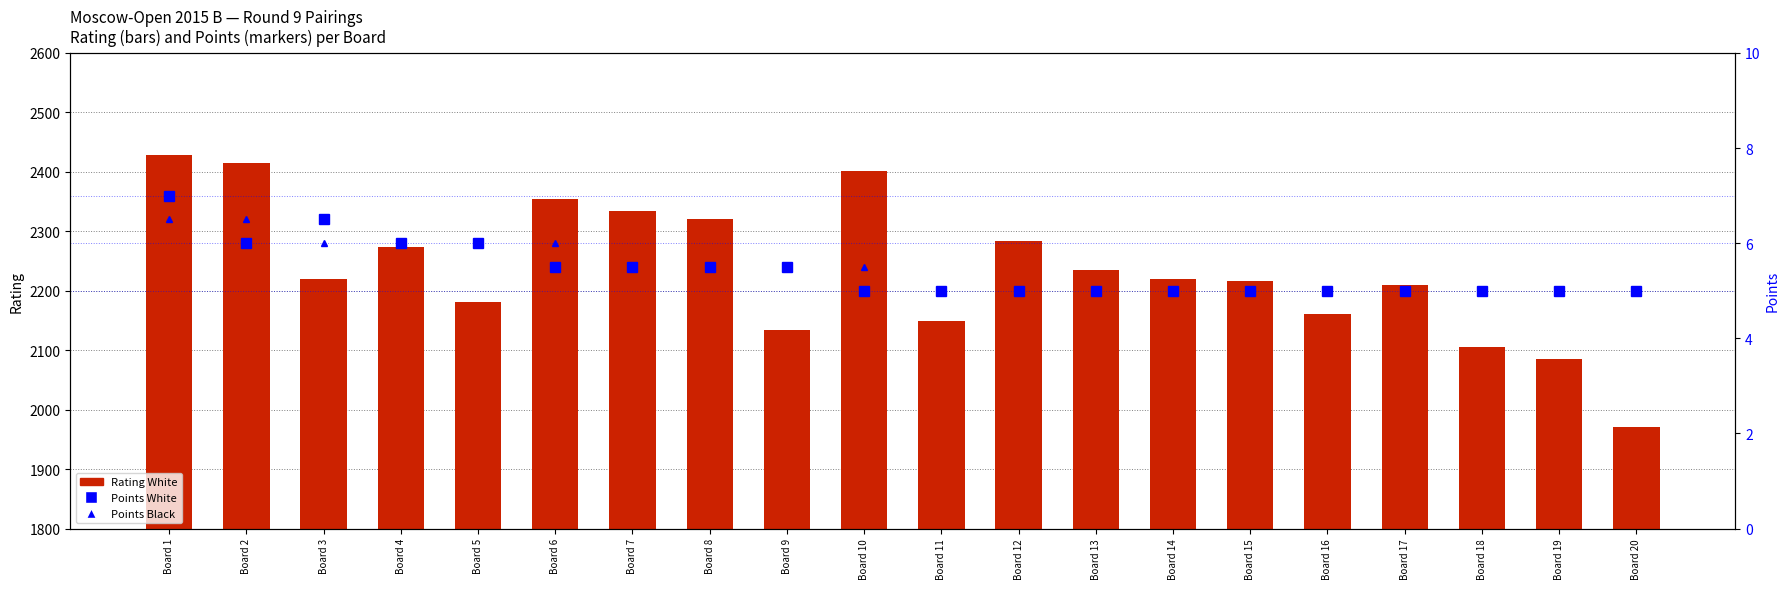

True or false: Points Black has a value of 5.0 at Board 12.

True